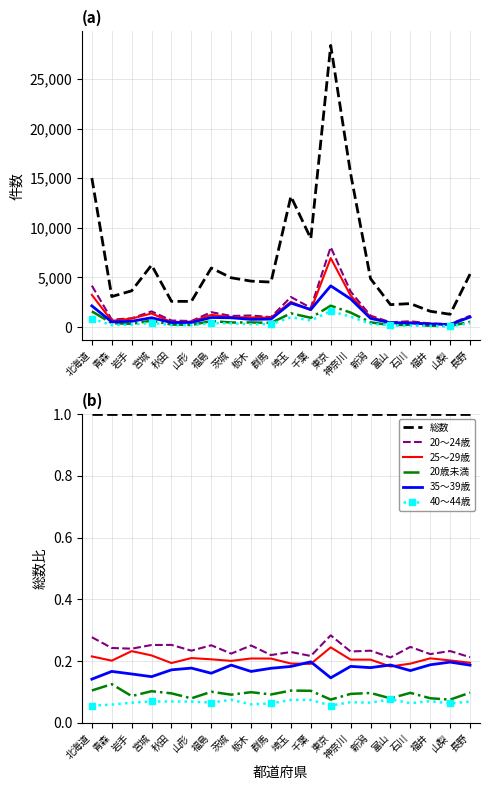

Which category has the lowest value across all series?

北海道